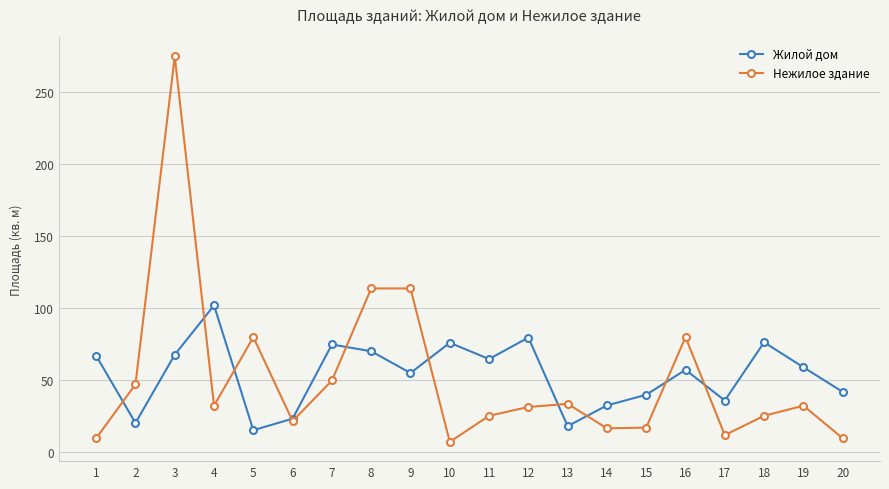

What is the spread (max minus min) of values at 19?

26.7